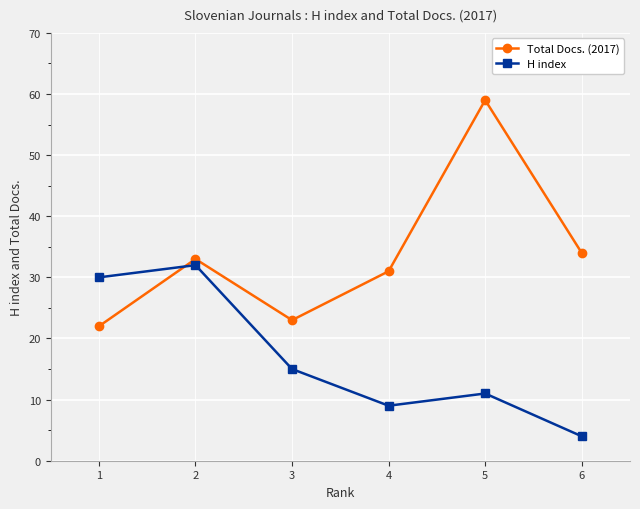

What is the maximum value shown in the chart?

59